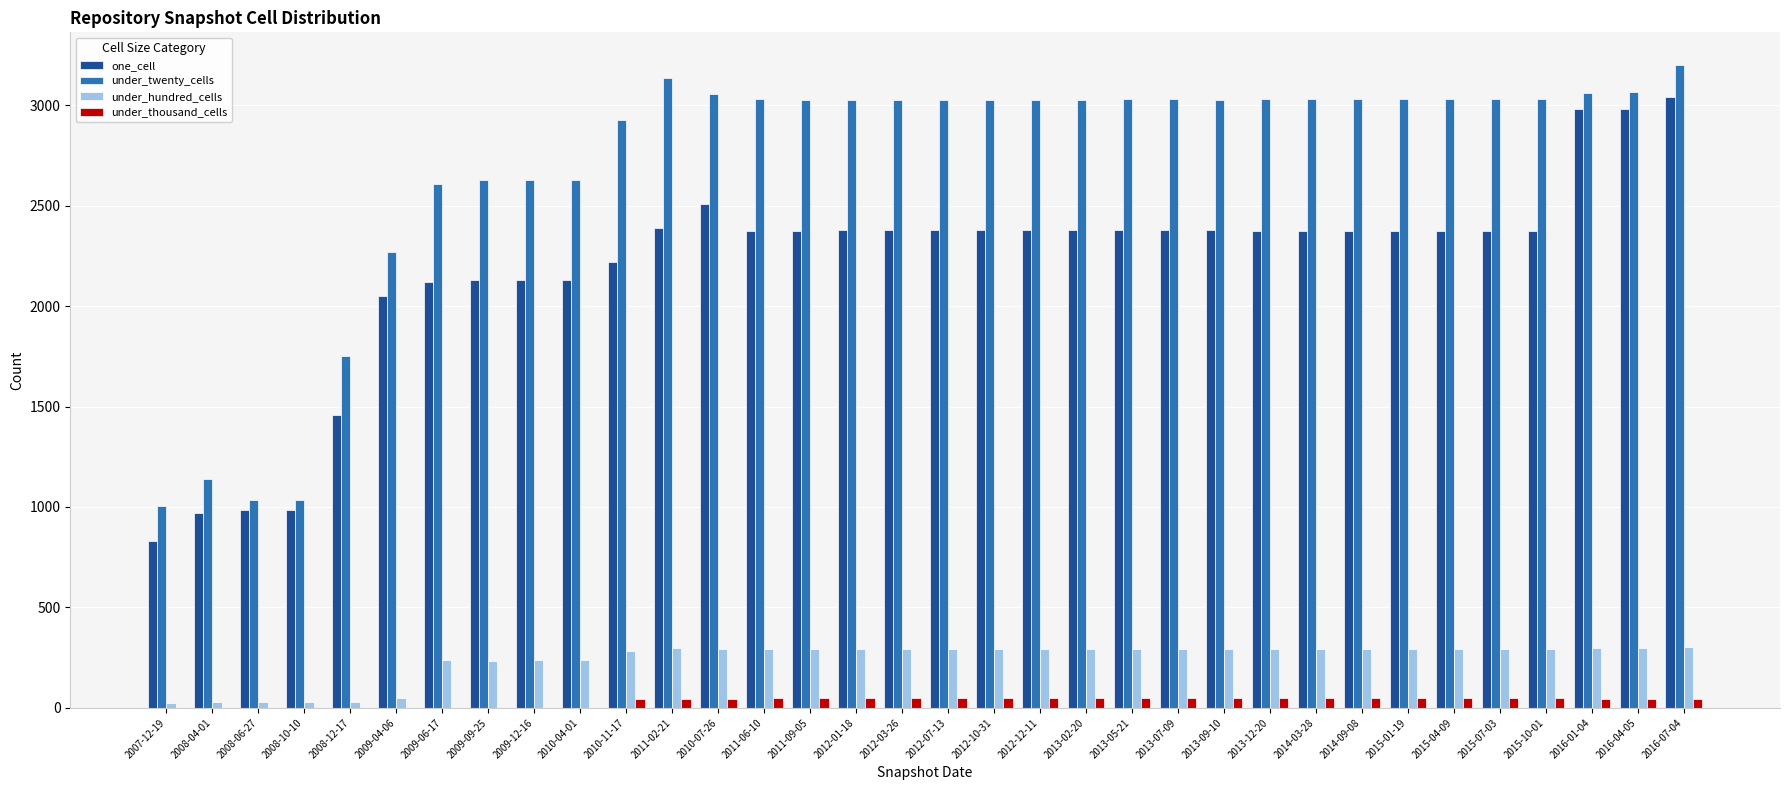

What is the maximum value for under_thousand_cells?

47